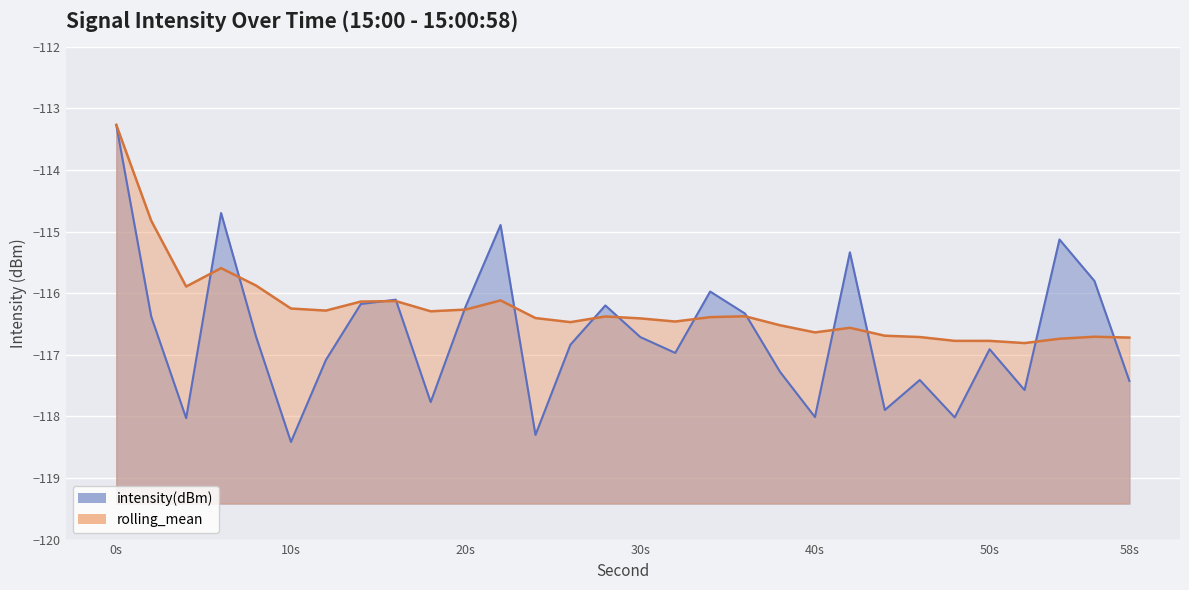

Which series has the largest total across all categories?

rolling_mean